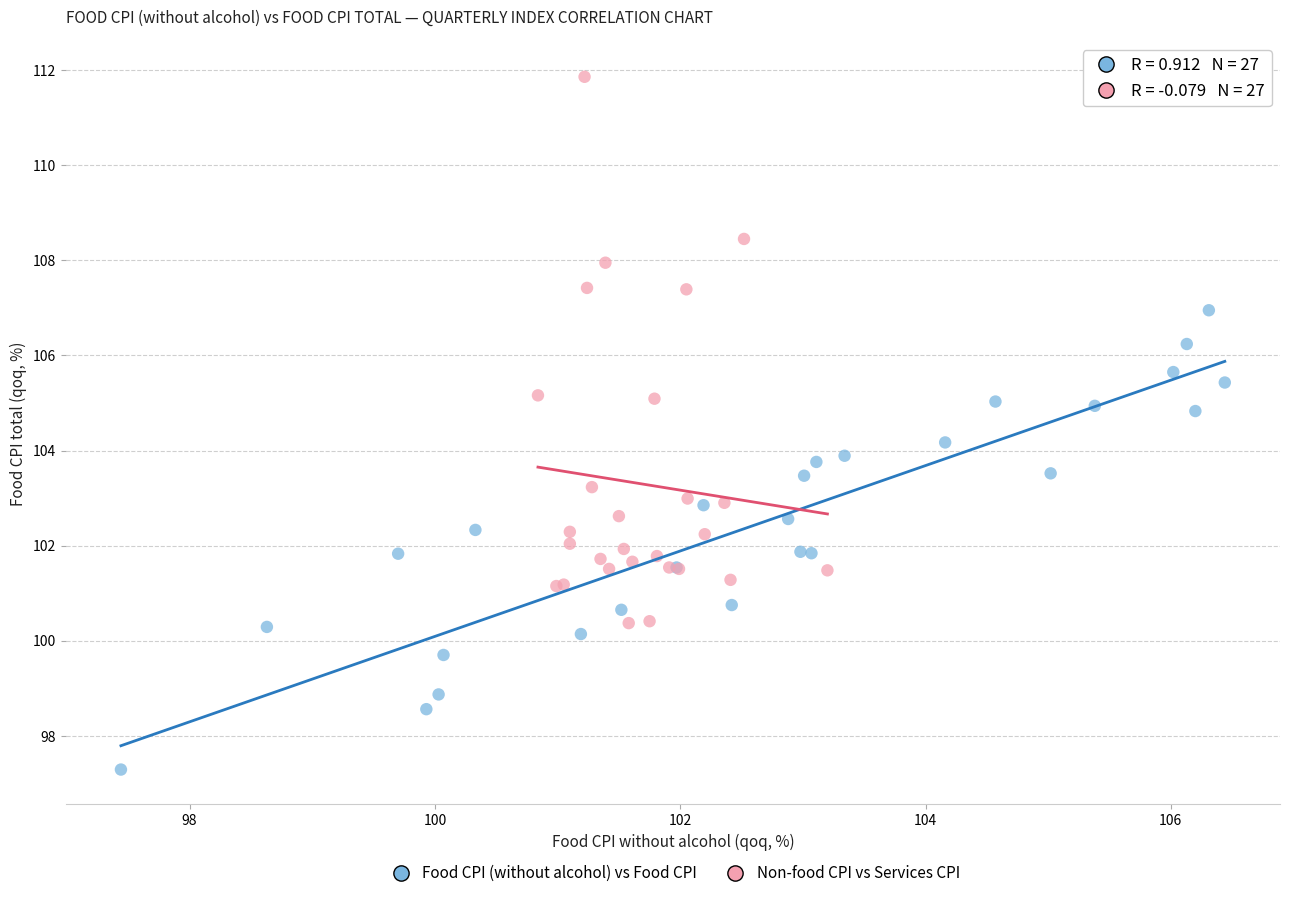

Which series contains the highest Y value?

Non-food CPI vs Services CPI